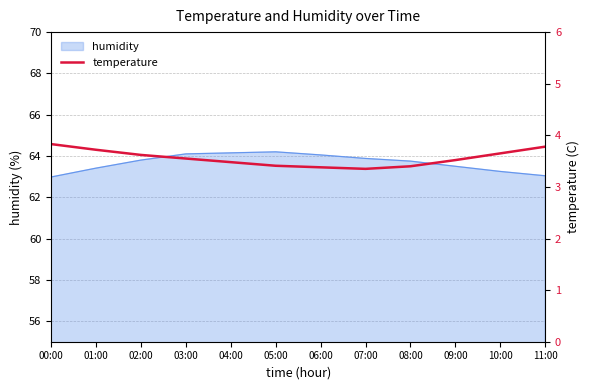

What is the label of the 9th point from the left?

08:00